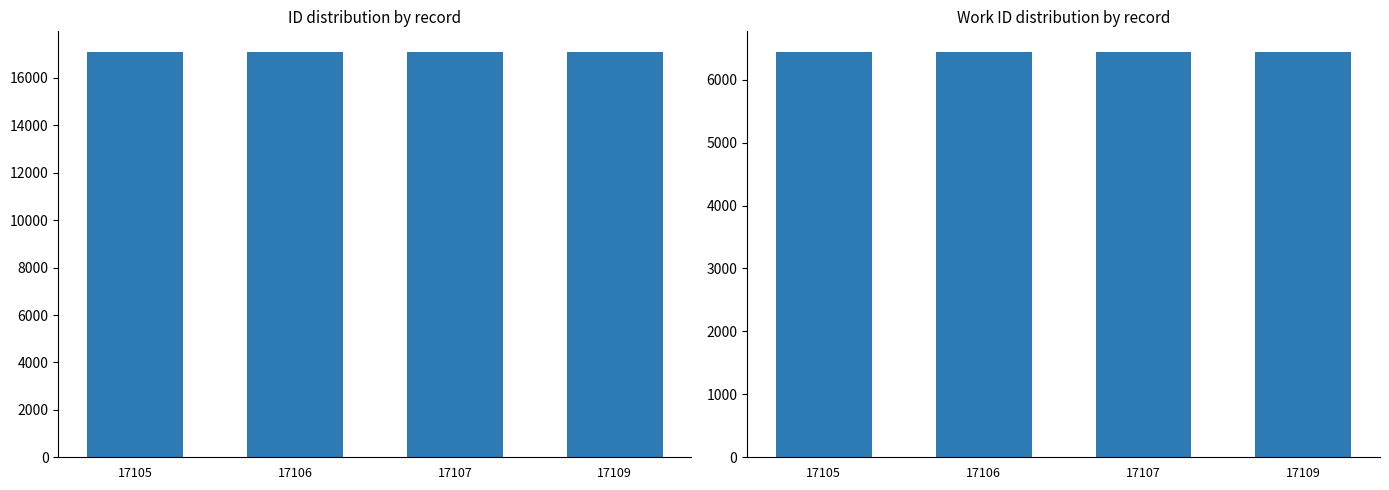

Which series has the widest spread of values?

id